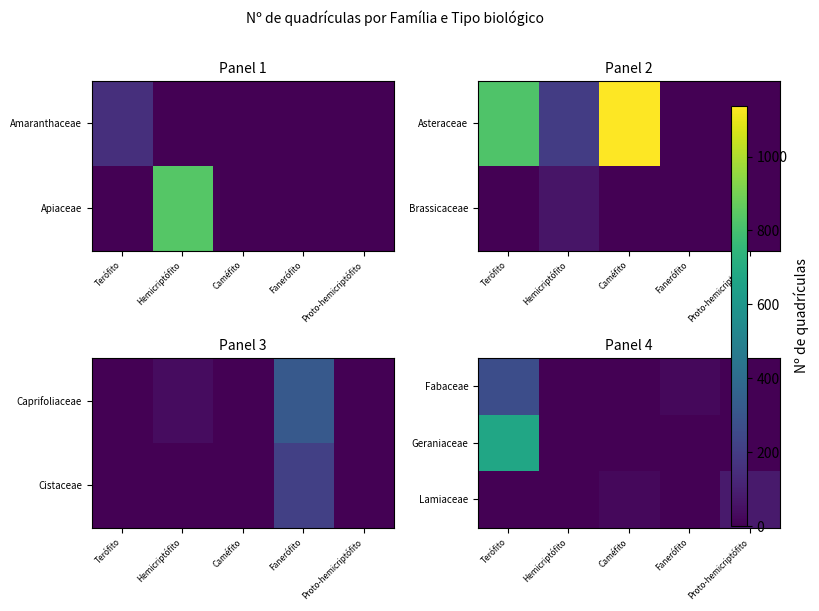

Count the number of categories in the chart.

5